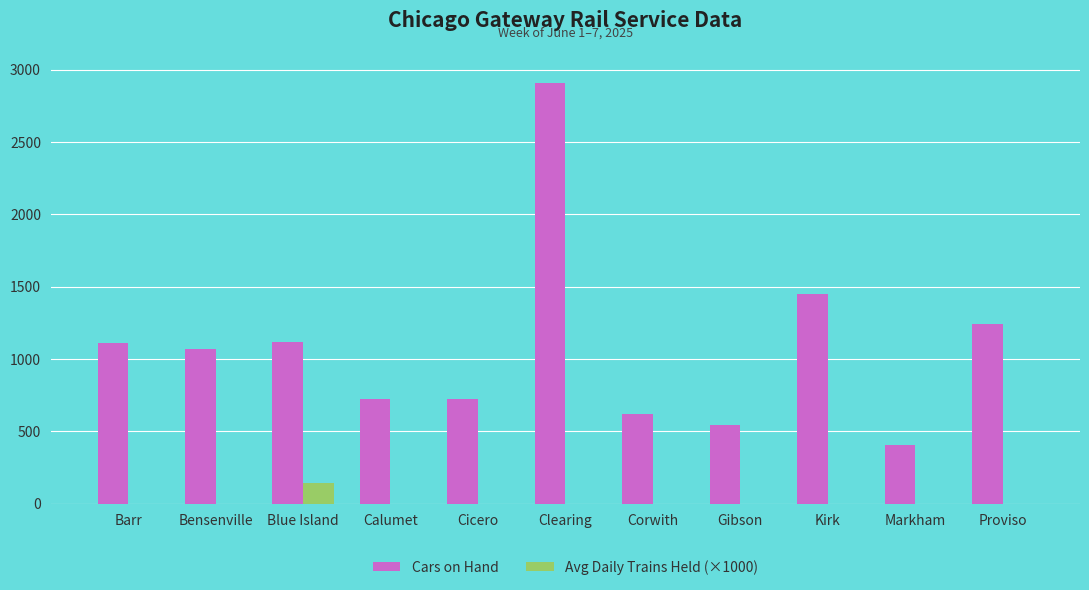

How many categories are shown in the chart?

11